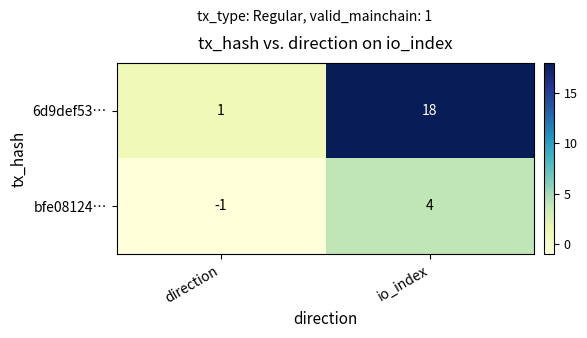

What is the smallest value displayed?

-1